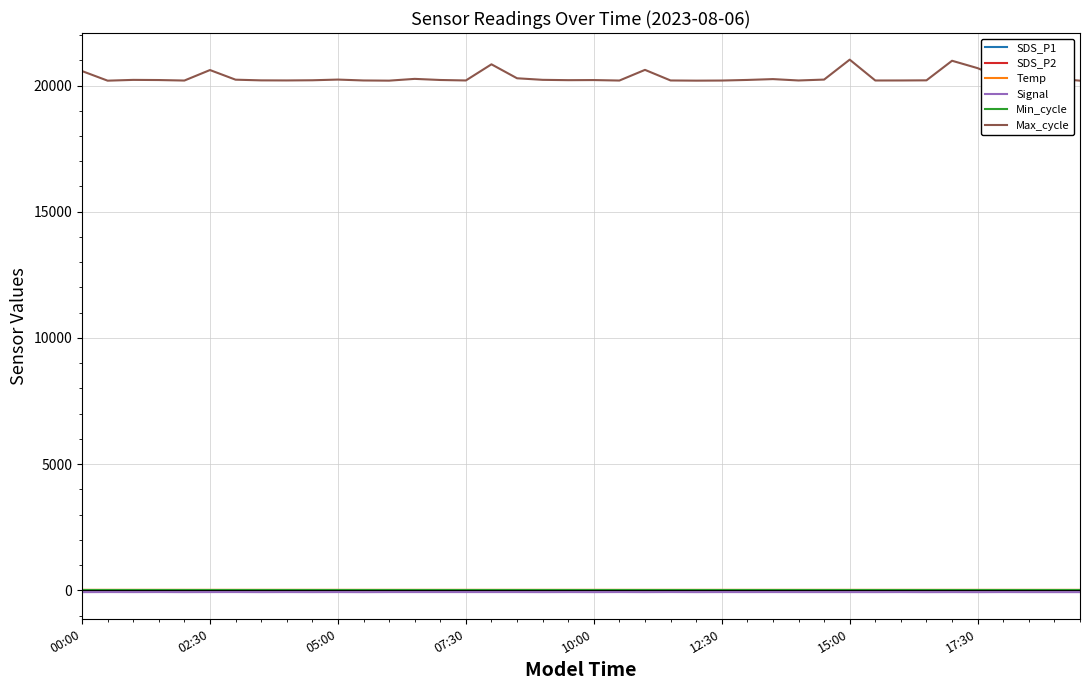

What is the greatest value displayed?

21025.0